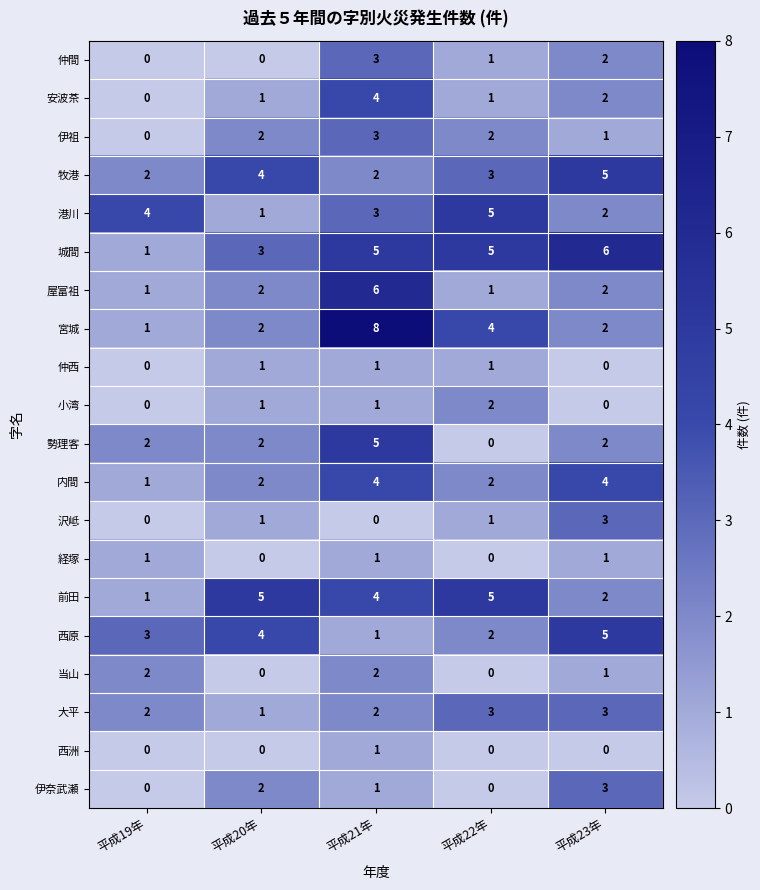

At which category does the chart reach its peak across all series?

平成21年